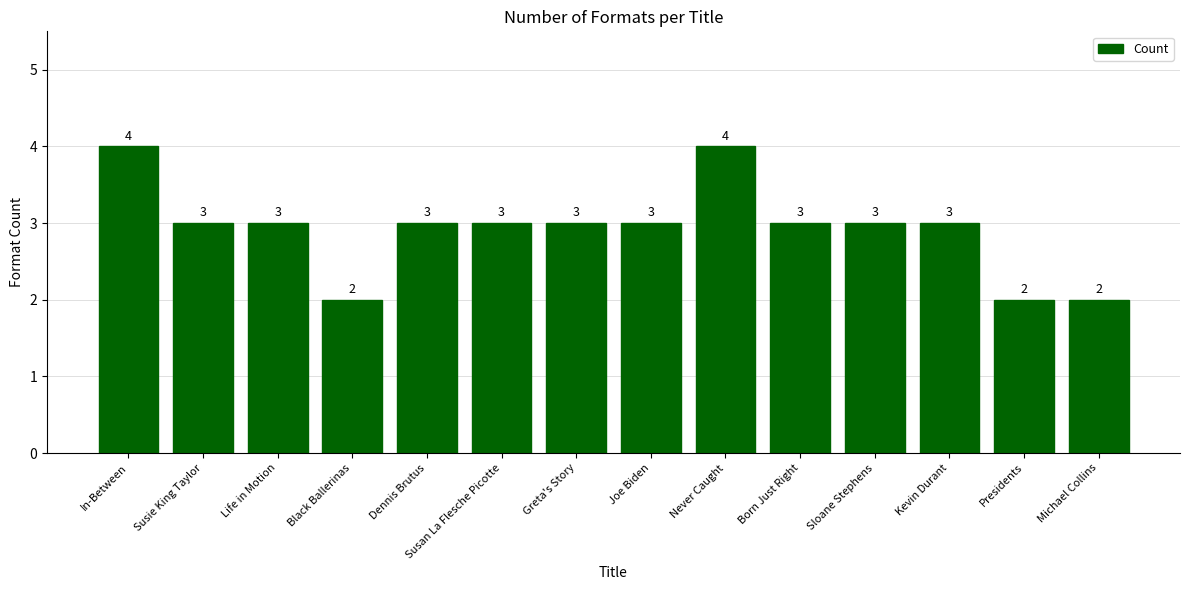

What position from the left is Born Just Right?

10